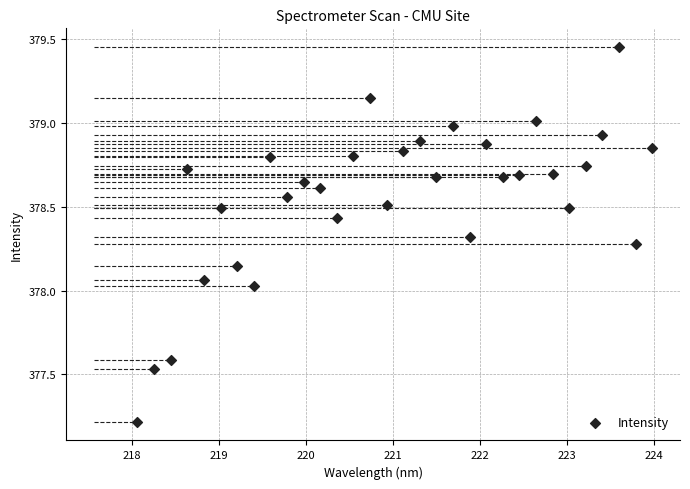

What is the range of X values (max minus min)?

5.9